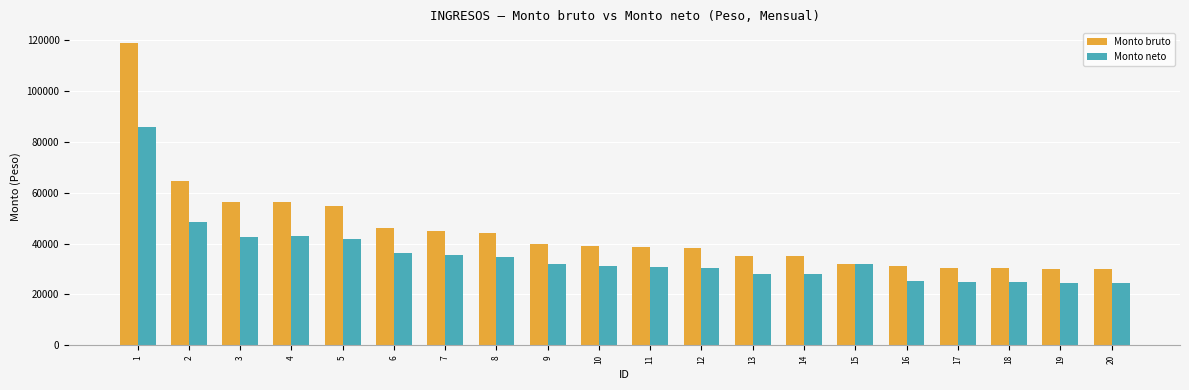

At 16, list the series in order from smallest to largest.

Monto neto, Monto bruto